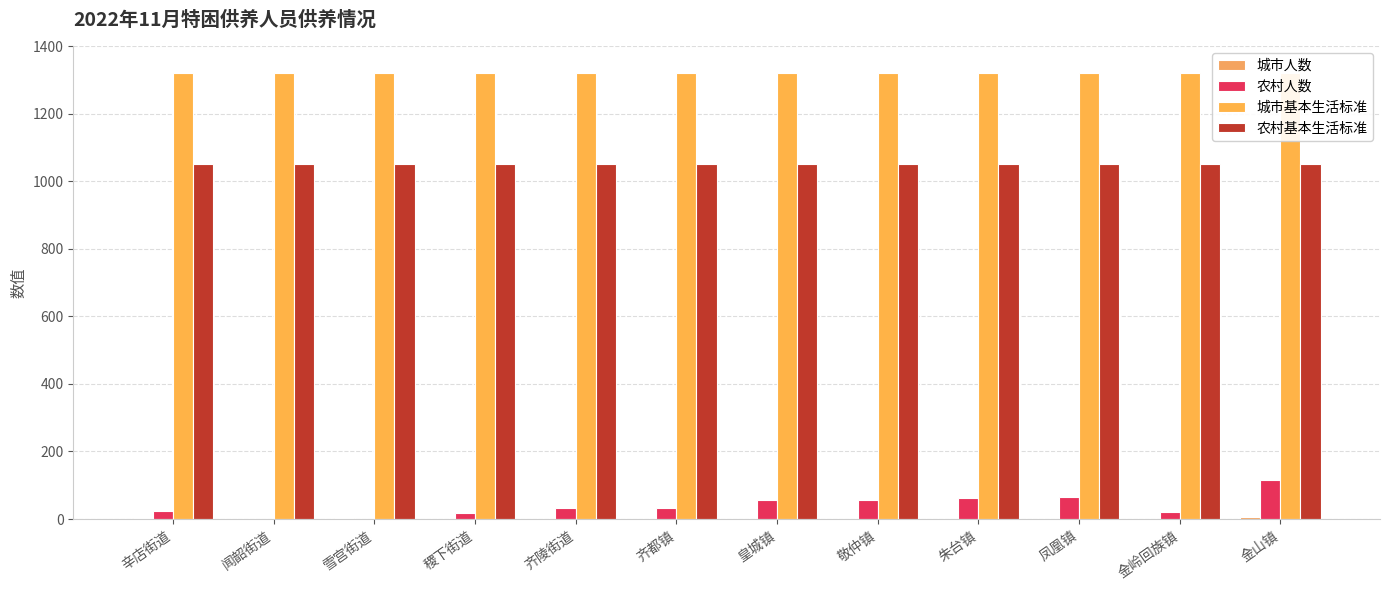

The value of 农村基本生活标准 at 辛店街道 is 212. True or false?

False